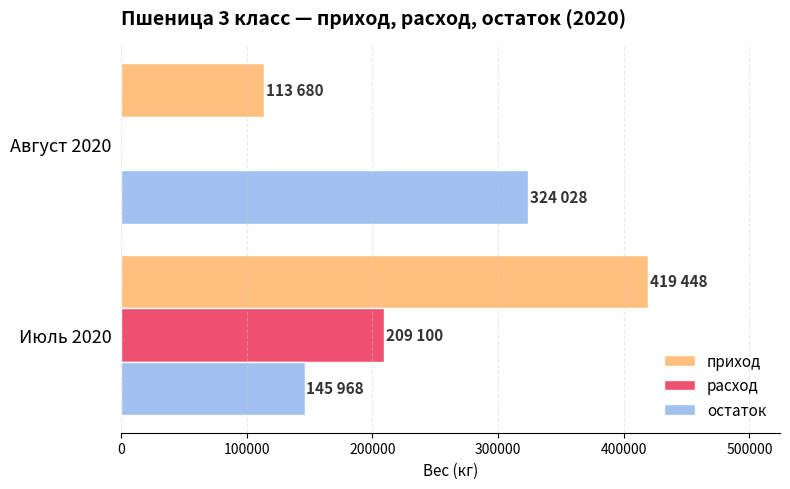

What is the greatest value displayed?

419448